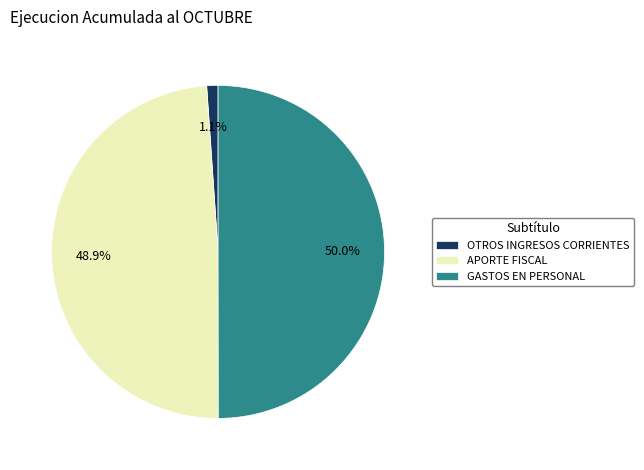

Rank the categories by value from lowest to highest.

OTROS INGRESOS CORRIENTES, APORTE FISCAL, GASTOS EN PERSONAL